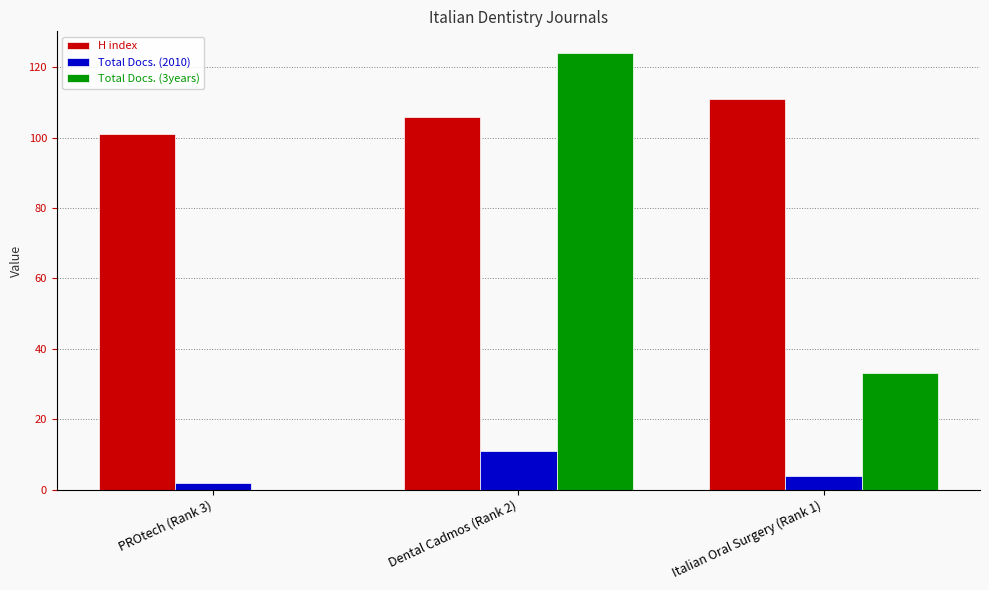

At which label is H index closest to 106?

Dental Cadmos (Rank 2)